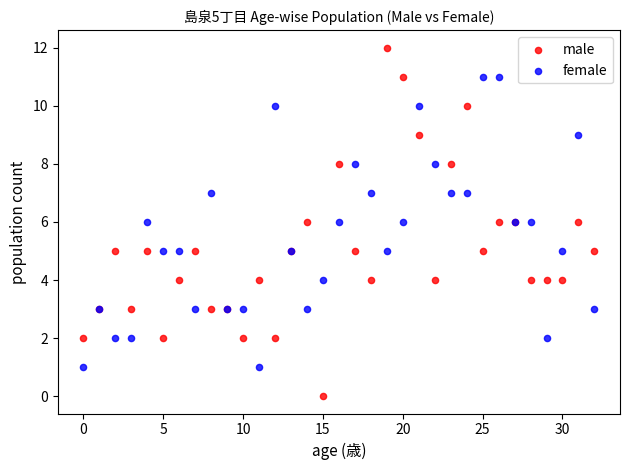

Which series has the widest spread of Y values?

male